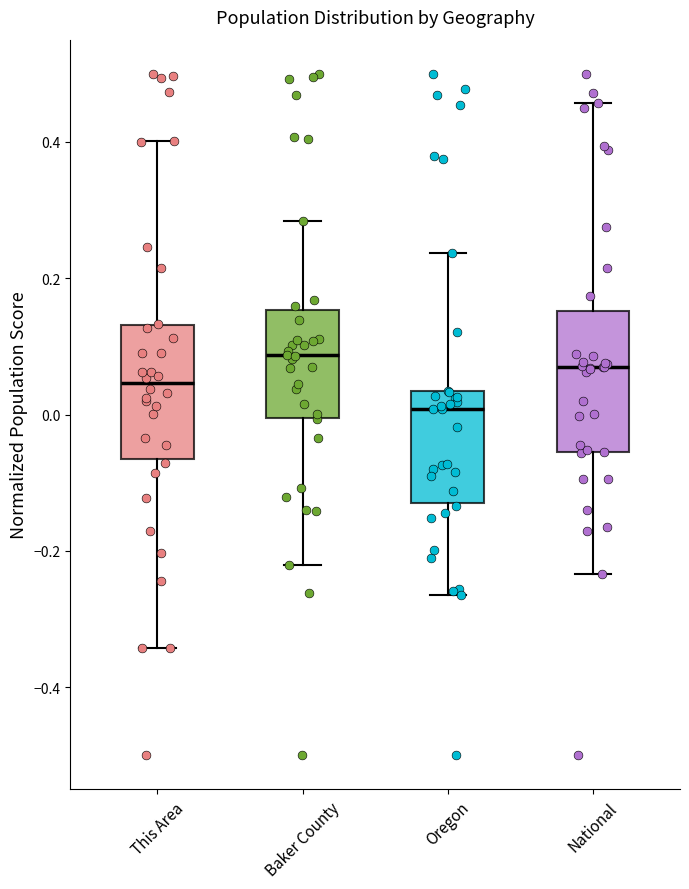

Reading left to right, read every box against the y-axis: the position of its median line, the range the box covers, and the ends of its whiskers. The values are not printed on the chart, so give them approximately, as read against the axis.

This Area: median 0.04, box -0.06 to 0.14, whiskers -0.34 to 0.40
Baker County: median 0.08, box 0.00 to 0.16, whiskers -0.22 to 0.28
Oregon: median 0.00, box -0.12 to 0.04, whiskers -0.26 to 0.24
National: median 0.06, box -0.06 to 0.16, whiskers -0.24 to 0.46